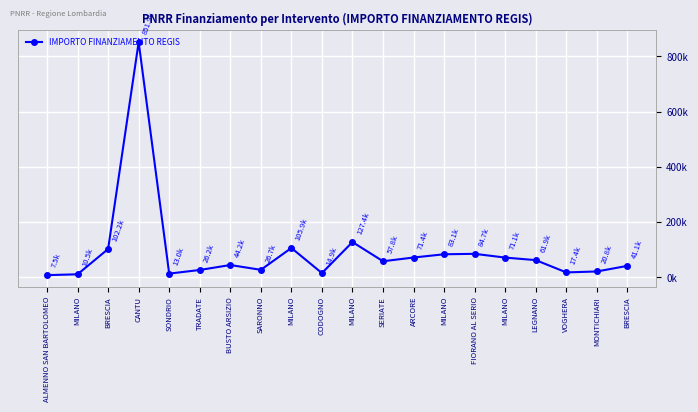

Does the chart have visible grid lines?

Yes